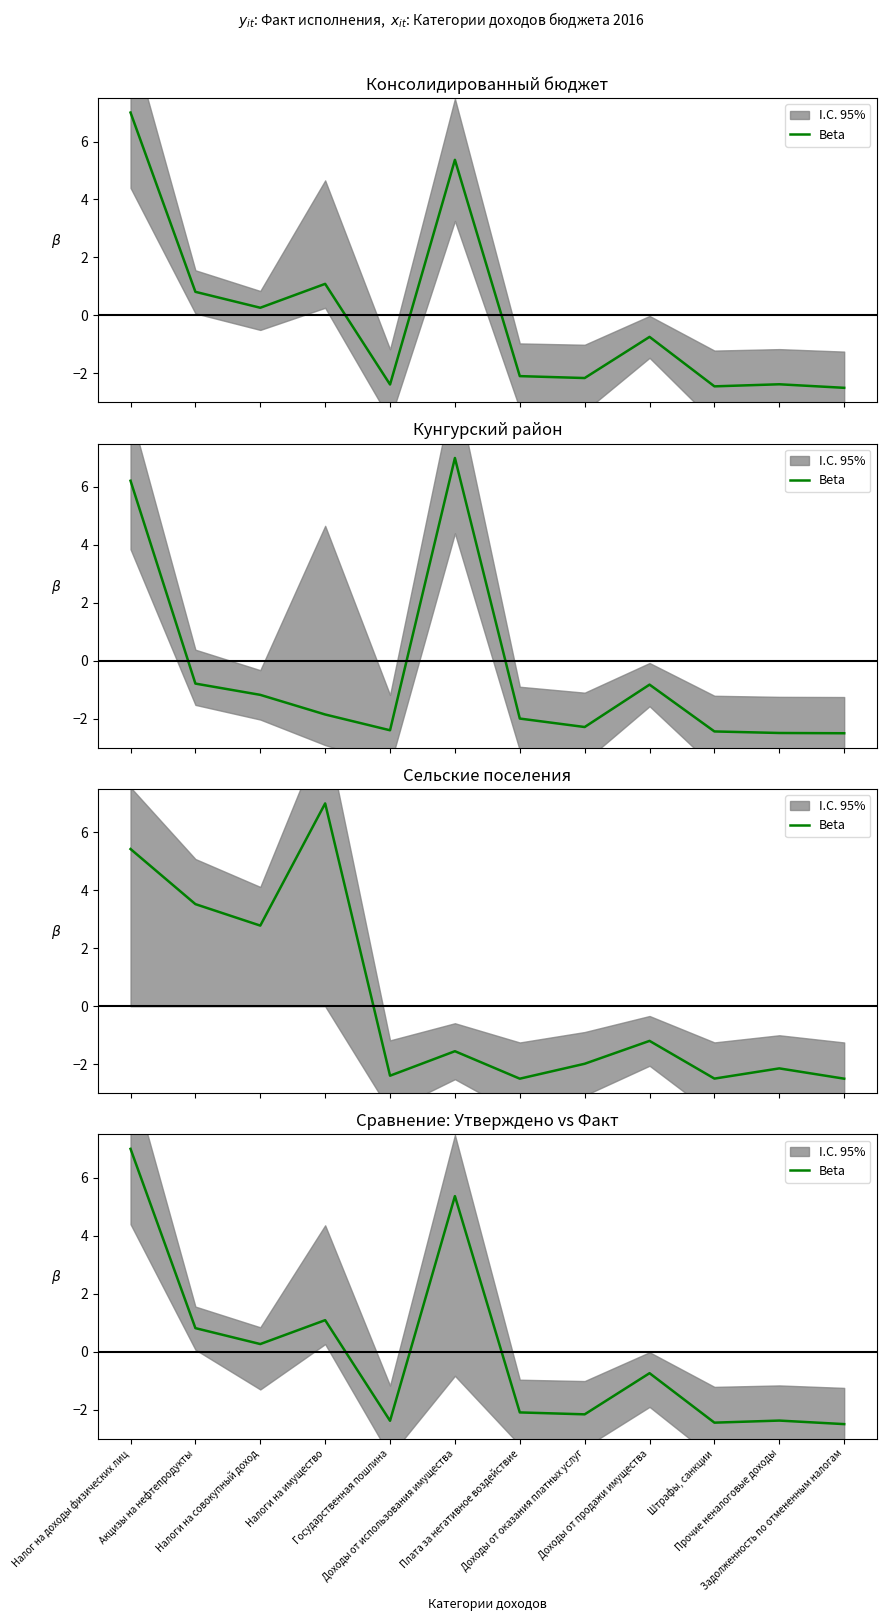

What is the sum of all values?

-0.2